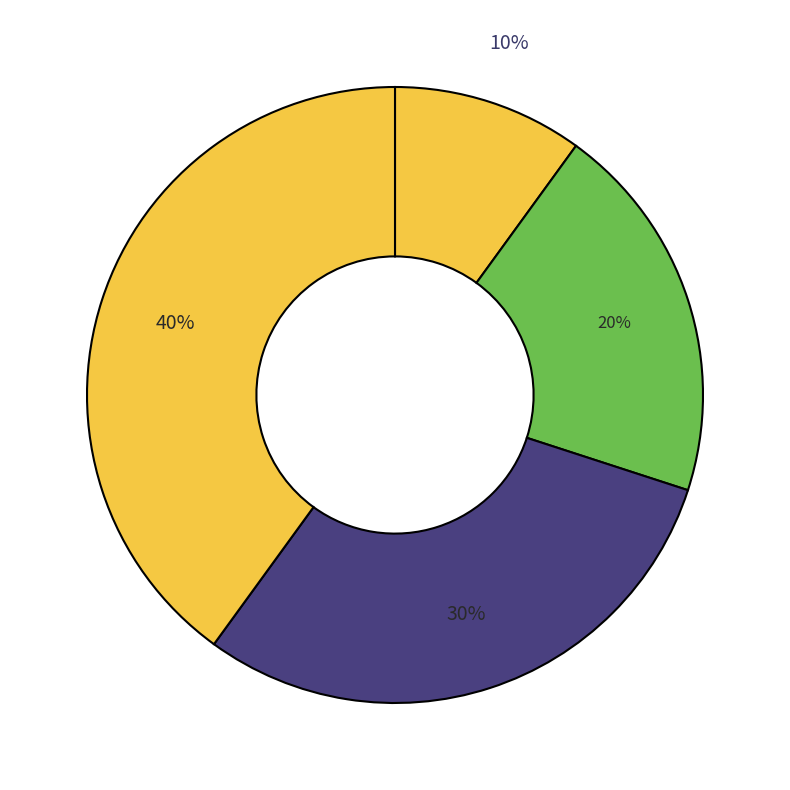

To the nearest percent, what is the average slice percentage?

25%